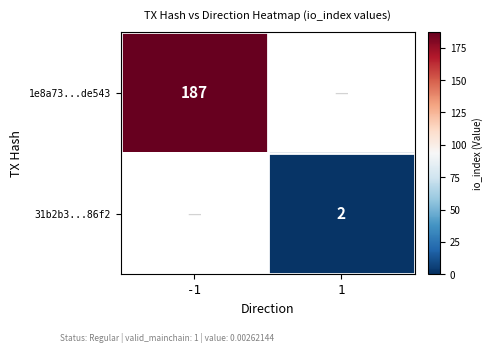

The value of 1e8a73...de543 at -1 is 82. True or false?

False